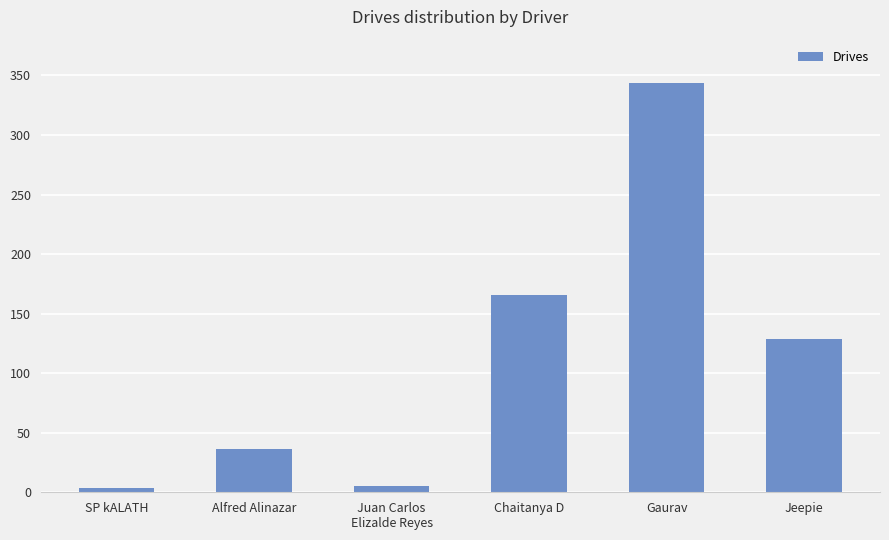

What is the difference between the maximum and second lowest values?

339